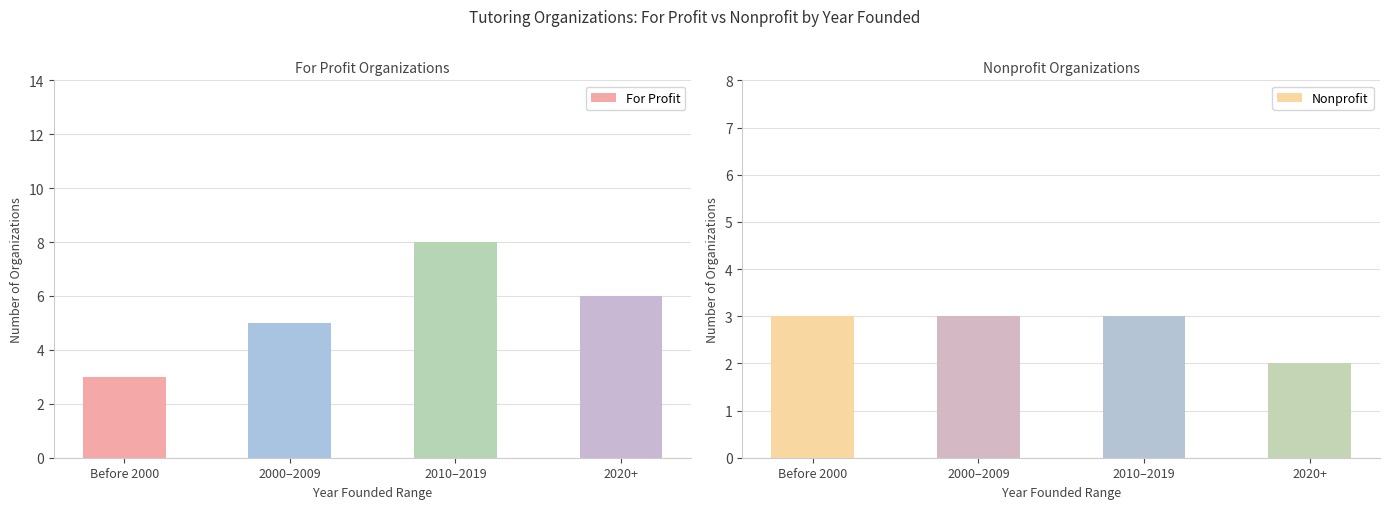

What is the sum of the For Profit values at Before 2000 and 2010–2019?

11